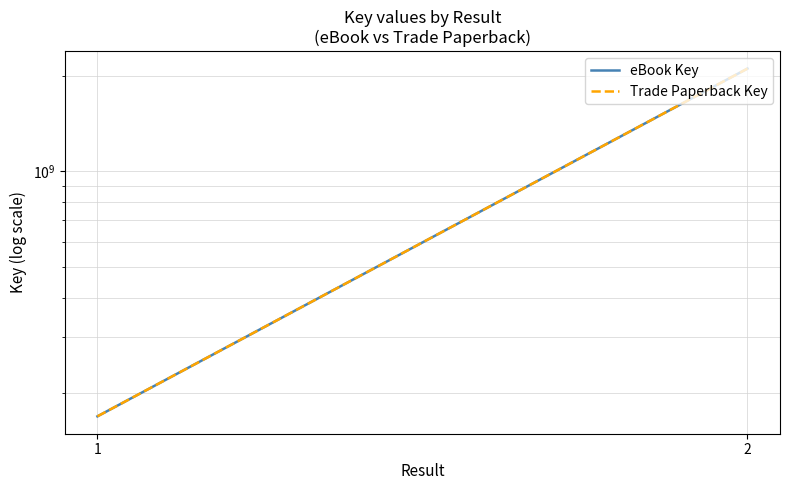

At 1, list the series in order from largest to smallest.

eBook Key, Trade Paperback Key